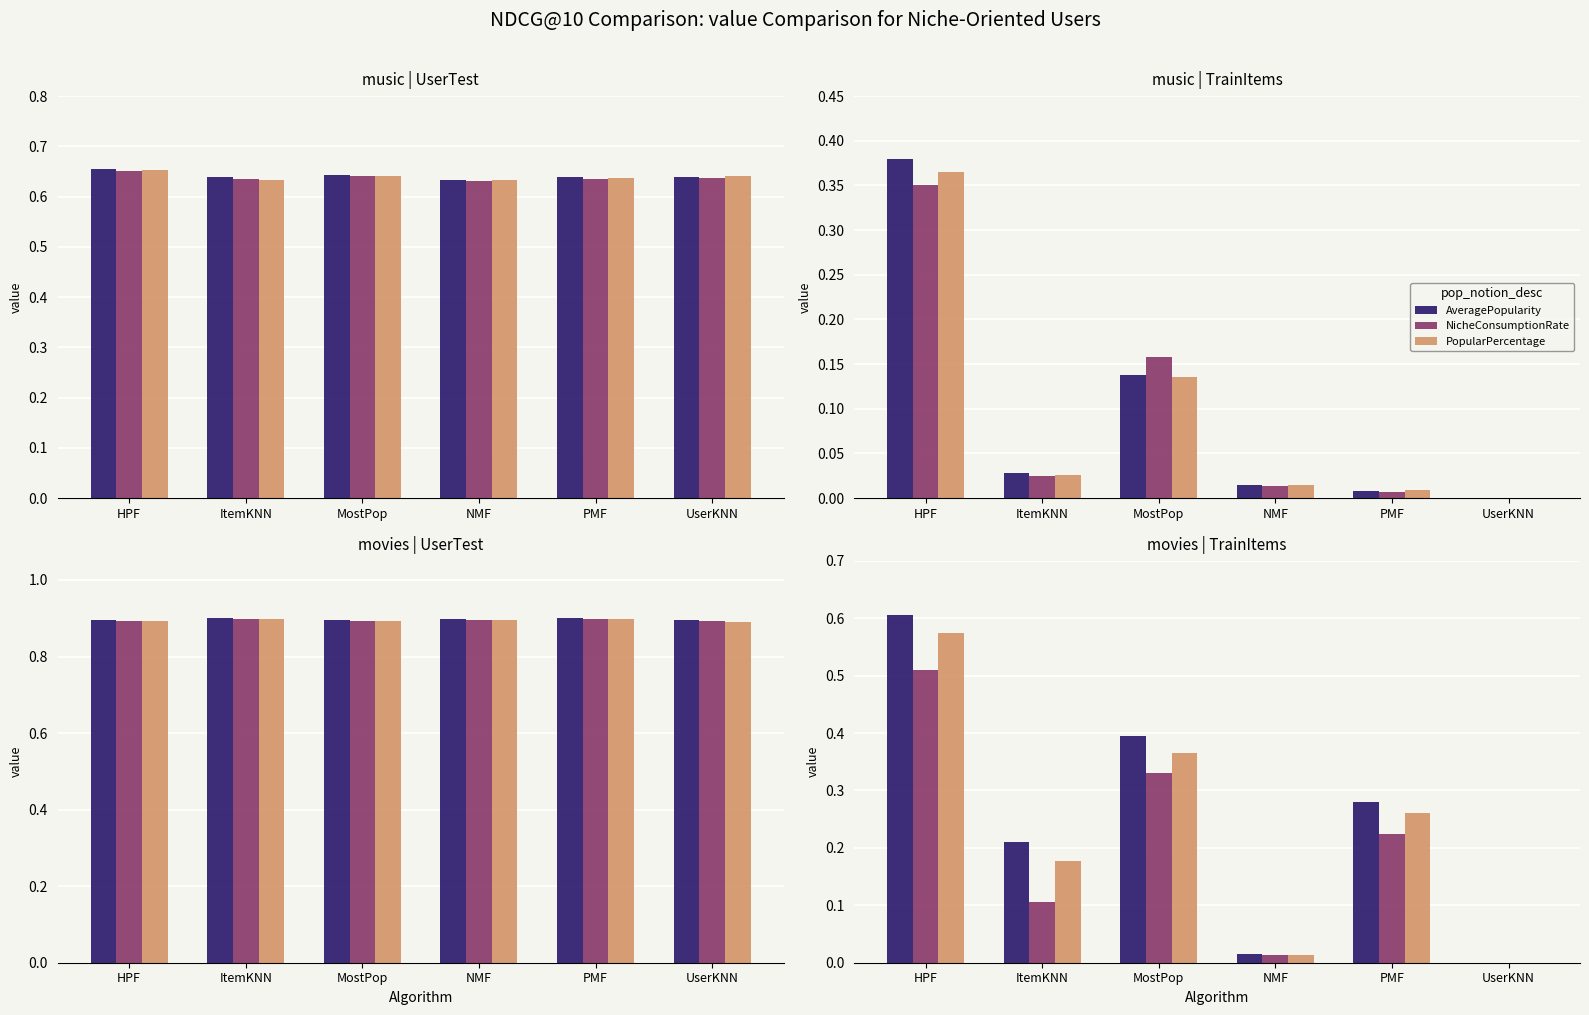

The AveragePopularity series shows 0.0 at UserKNN. True or false?

True